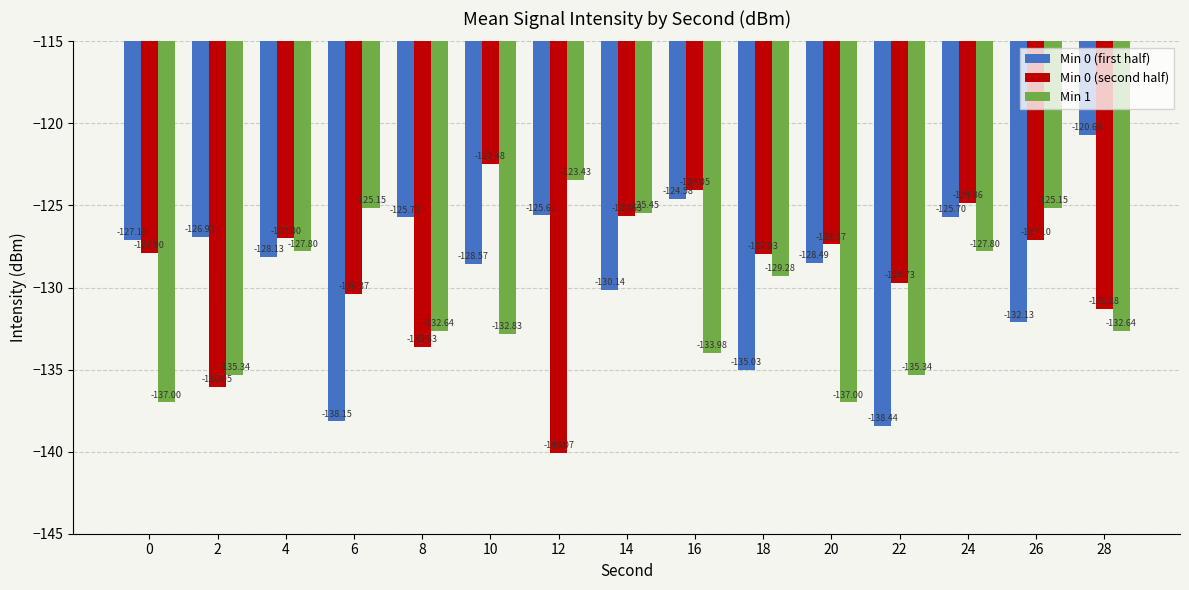

Which series changed the most between 6 and 12?

Min 0 (first half)